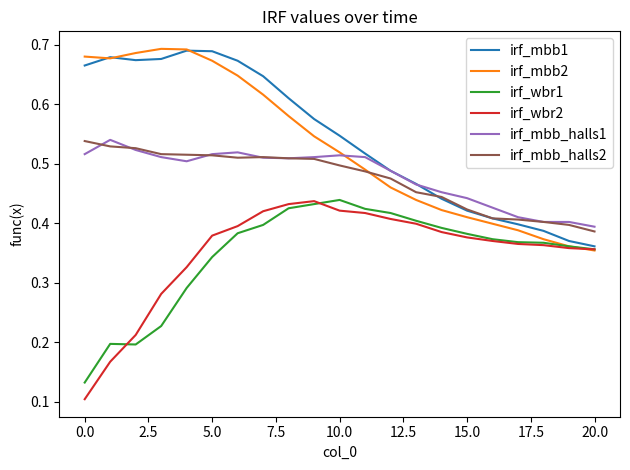

Which series has the widest spread of values?

irf_mbb2